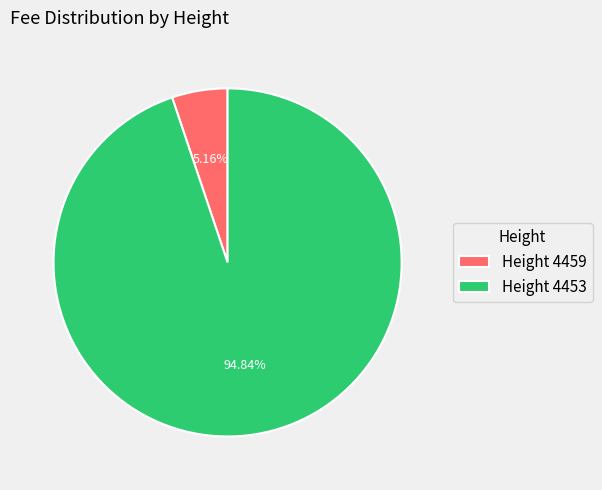

True or false: Height 4453 accounts for 88% of the total.

False